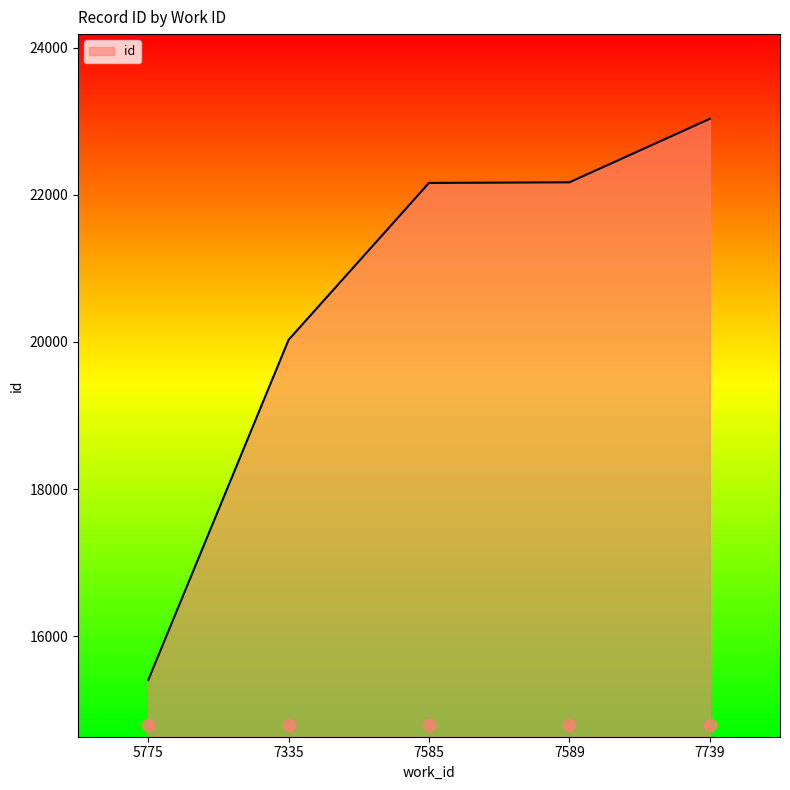

Approximately how many times larger is the value at 7739 compared to 7335?

1.1